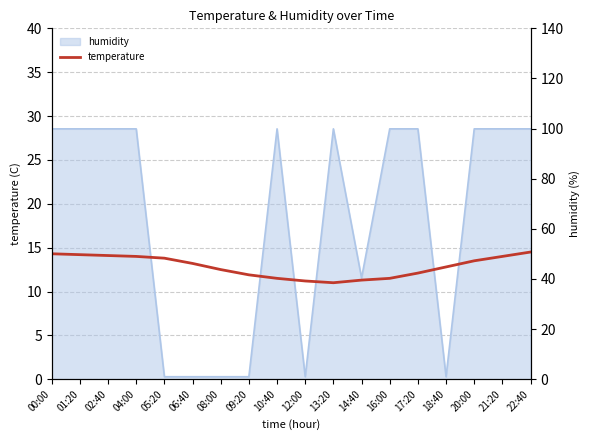

The chart shows a value of 20.9 at 00:00. True or false?

False